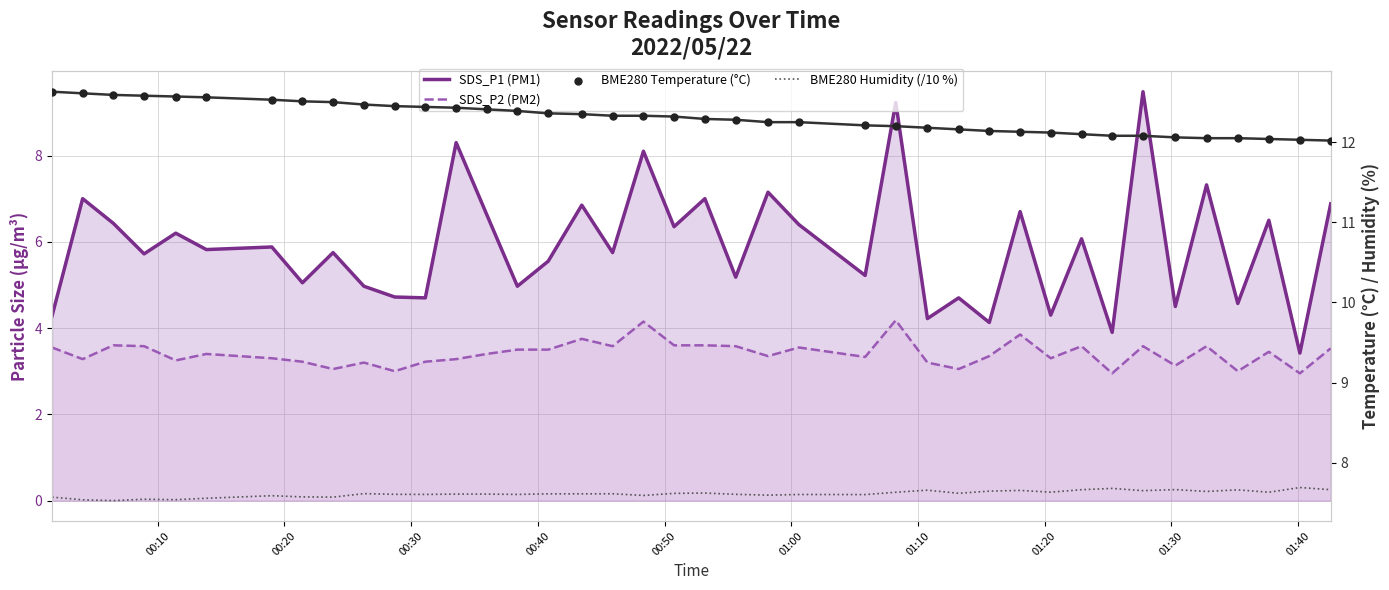

At how many categories does at least one series exceed 3?

40